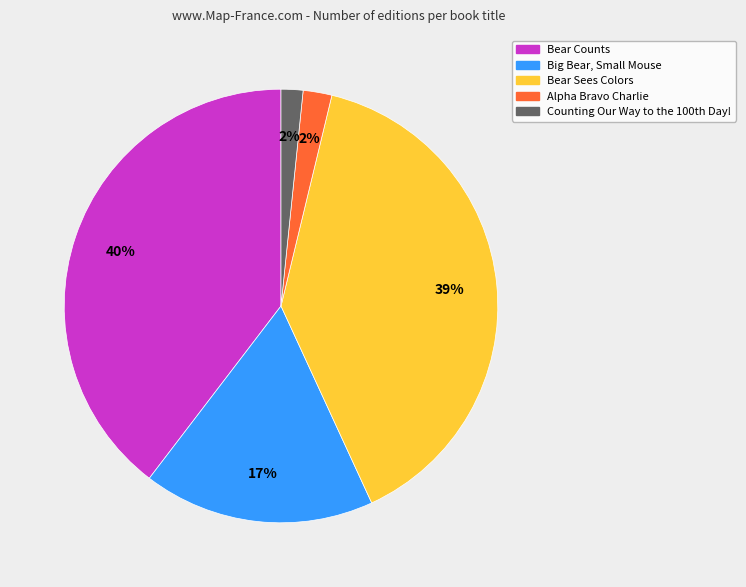

What percentage is the Alpha Bravo Charlie slice, to the nearest percent?

2%